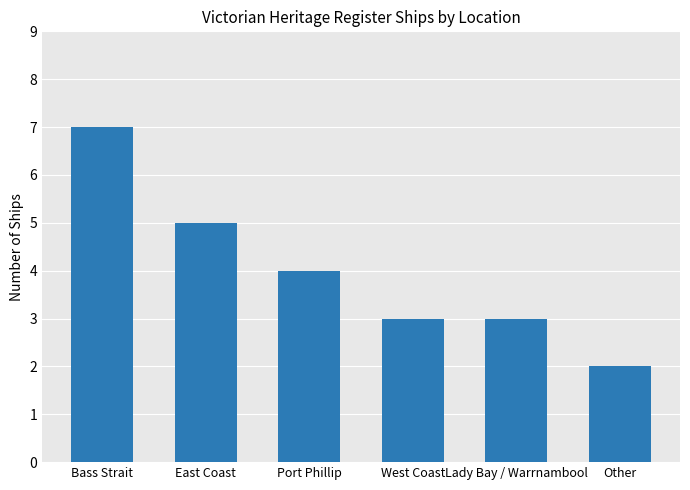

Count the number of categories in the chart.

6